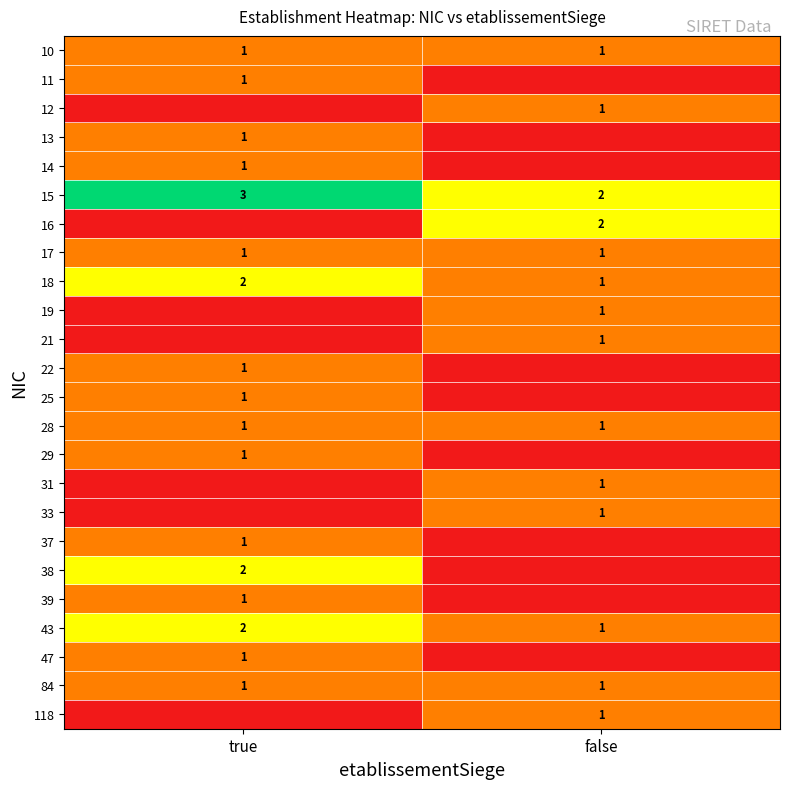

The 29 series shows 1 at true. True or false?

True